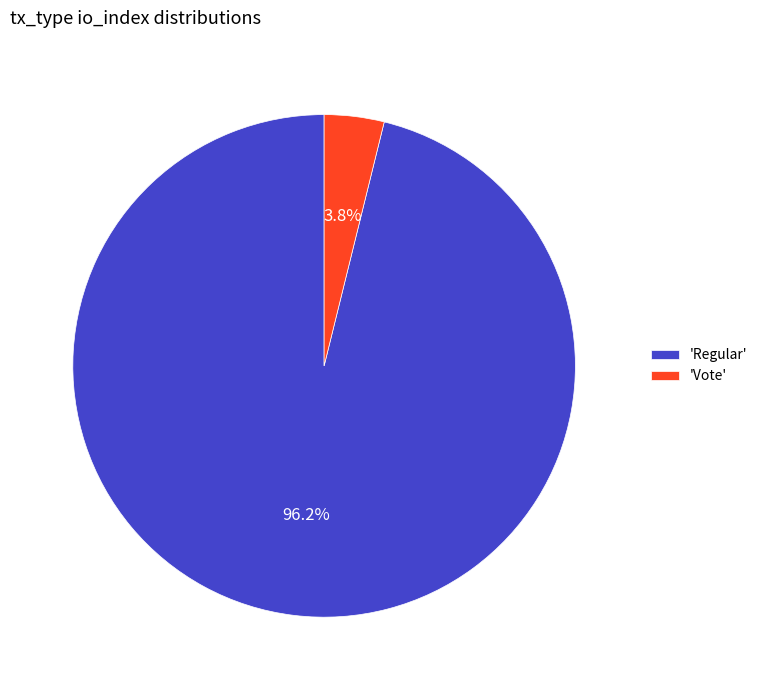

Is 'Regular' the majority of the pie?

Yes